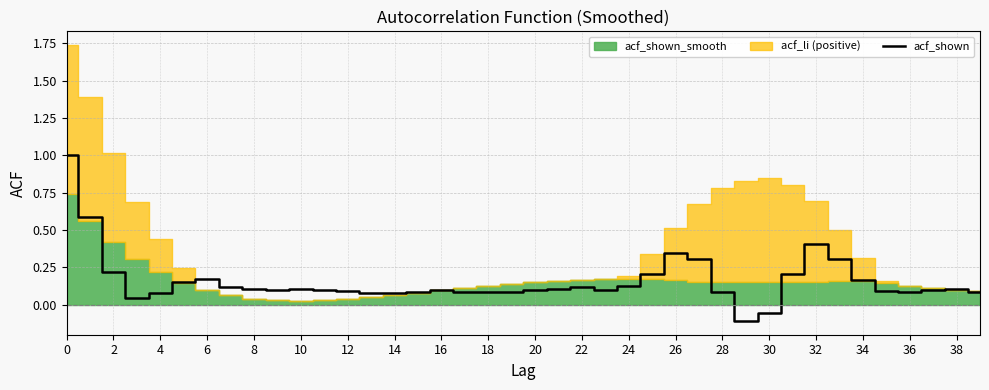

Reading left to right, list all the values displayed in this chart.

1.0	0.6	0.2	0.0	0.1	0.2	0.2	0.1	0.1	0.1	0.1	0.1	0.1	0.1	0.1	0.1	0.1	0.1	0.1	0.1	0.1	0.1	0.1	0.1	0.1	0.2	0.3	0.3	0.1	-0.1	-0.1	0.2	0.4	0.3	0.2	0.1	0.1	0.1	0.1	0.1